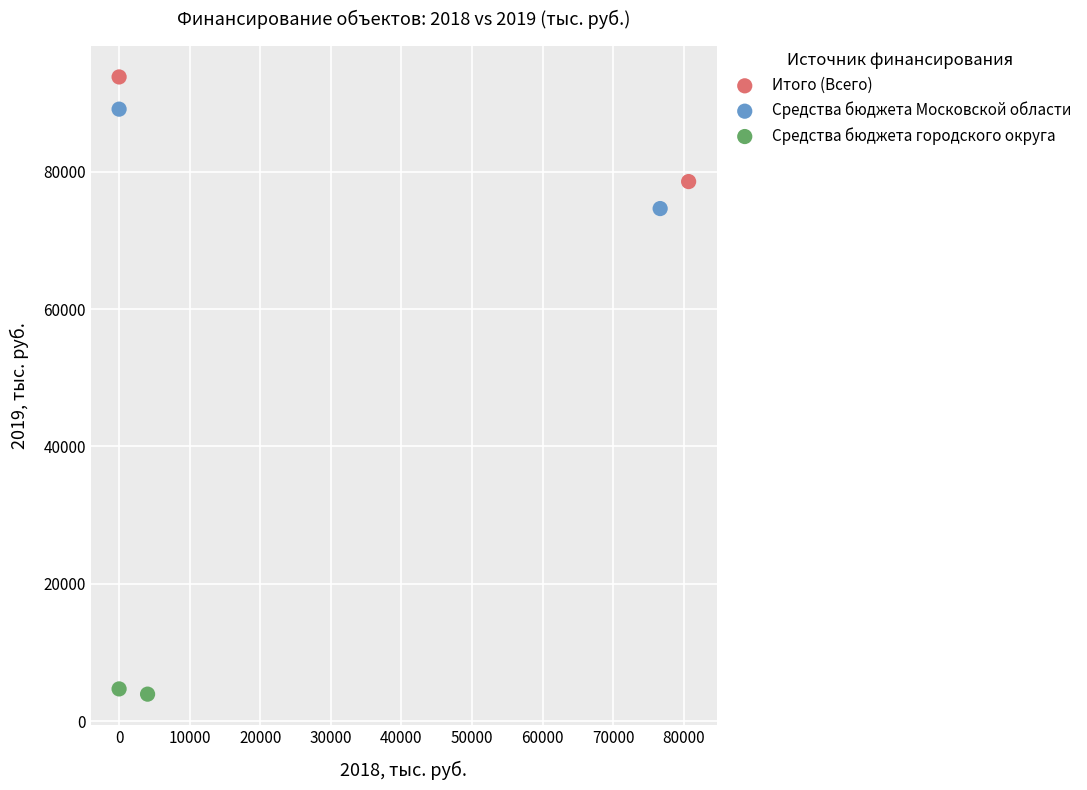

Which series has the largest Y range (max minus min)?

Итого (Всего)